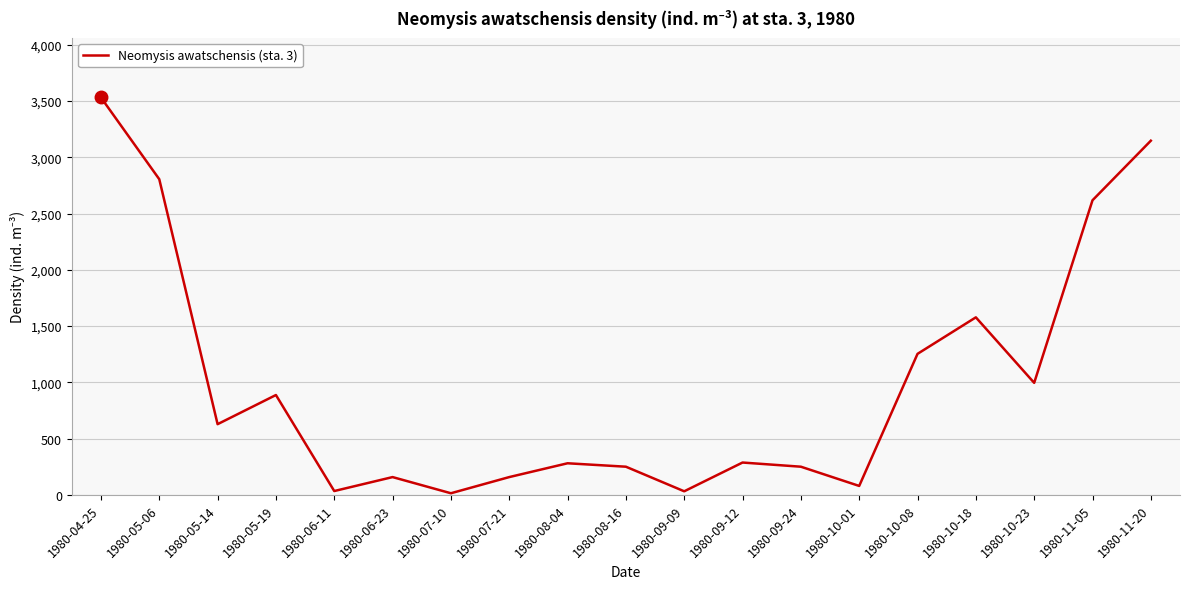

Is it true that the value at 1980-09-24 is 74.4?

False